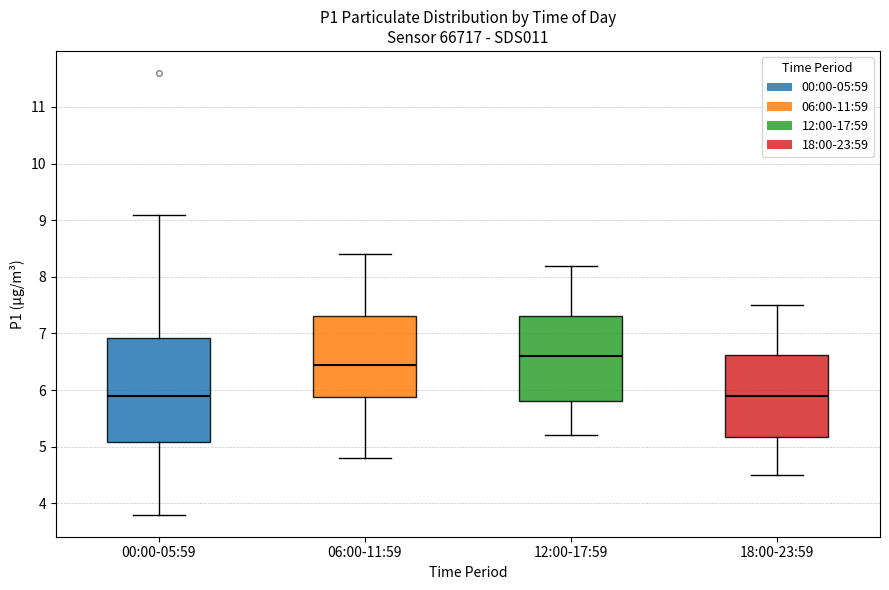

Comparing the boxes themselves (not the whiskers), which one is the tallest?

00:00-05:59